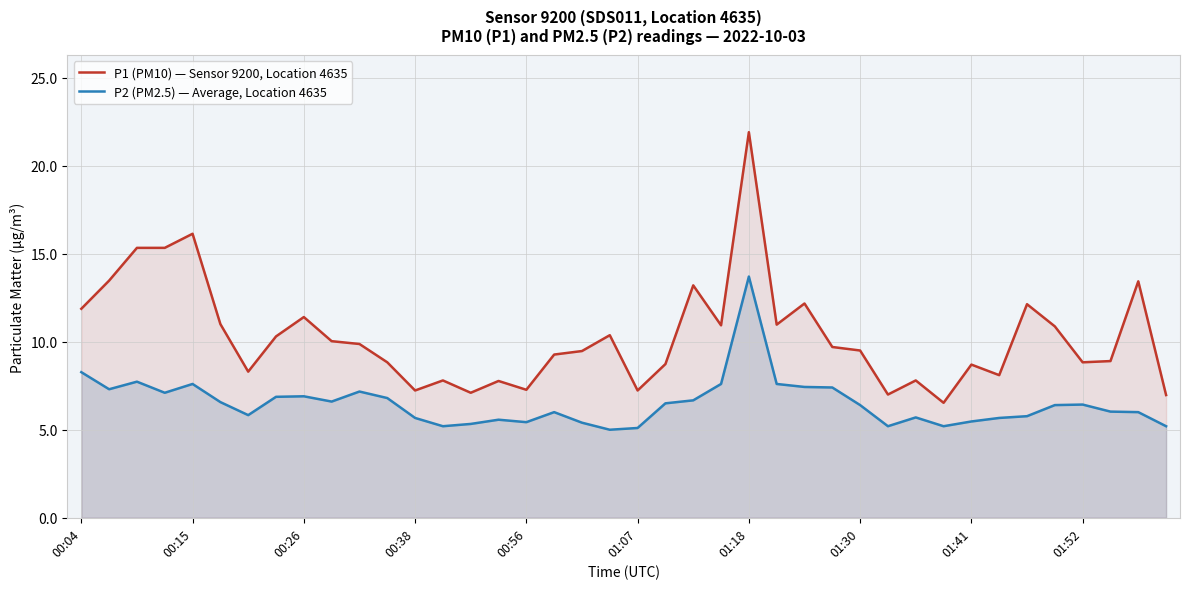

Which category has the highest value in the P1 (PM10) — Sensor 9200, Location 4635 series?

01:18